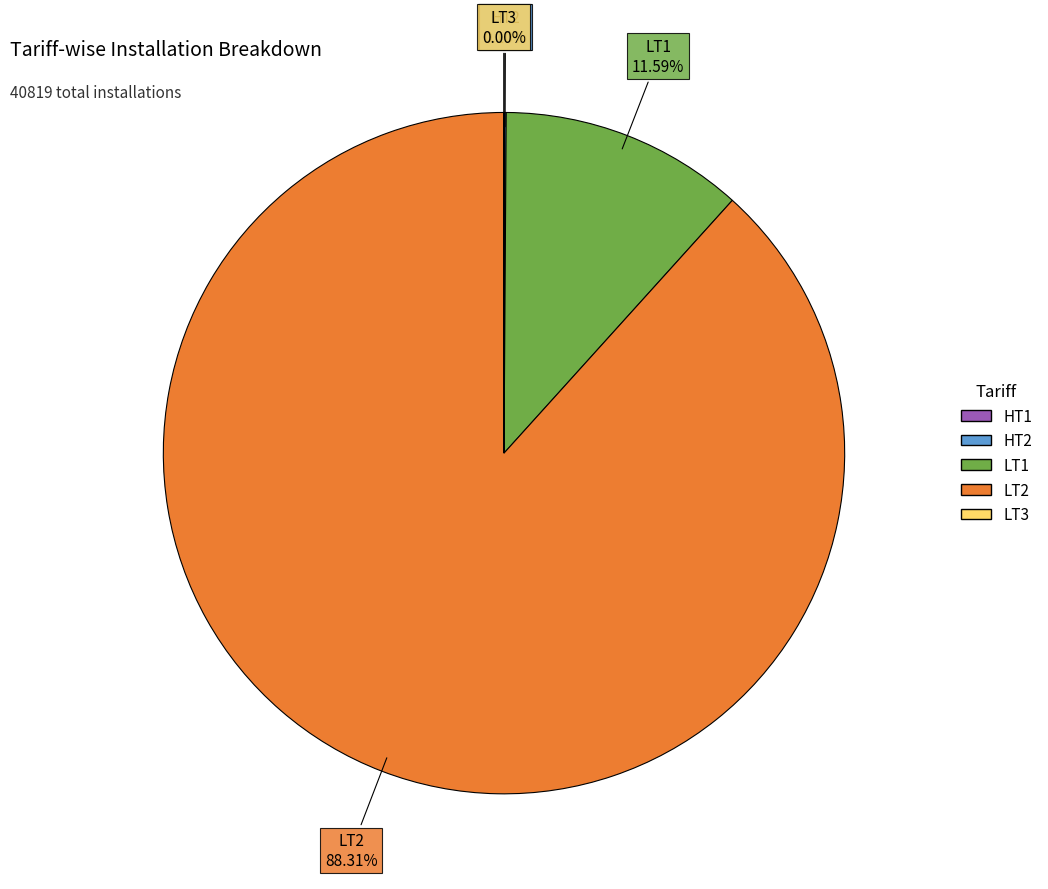

To the nearest percent, what is the average slice percentage?

20%